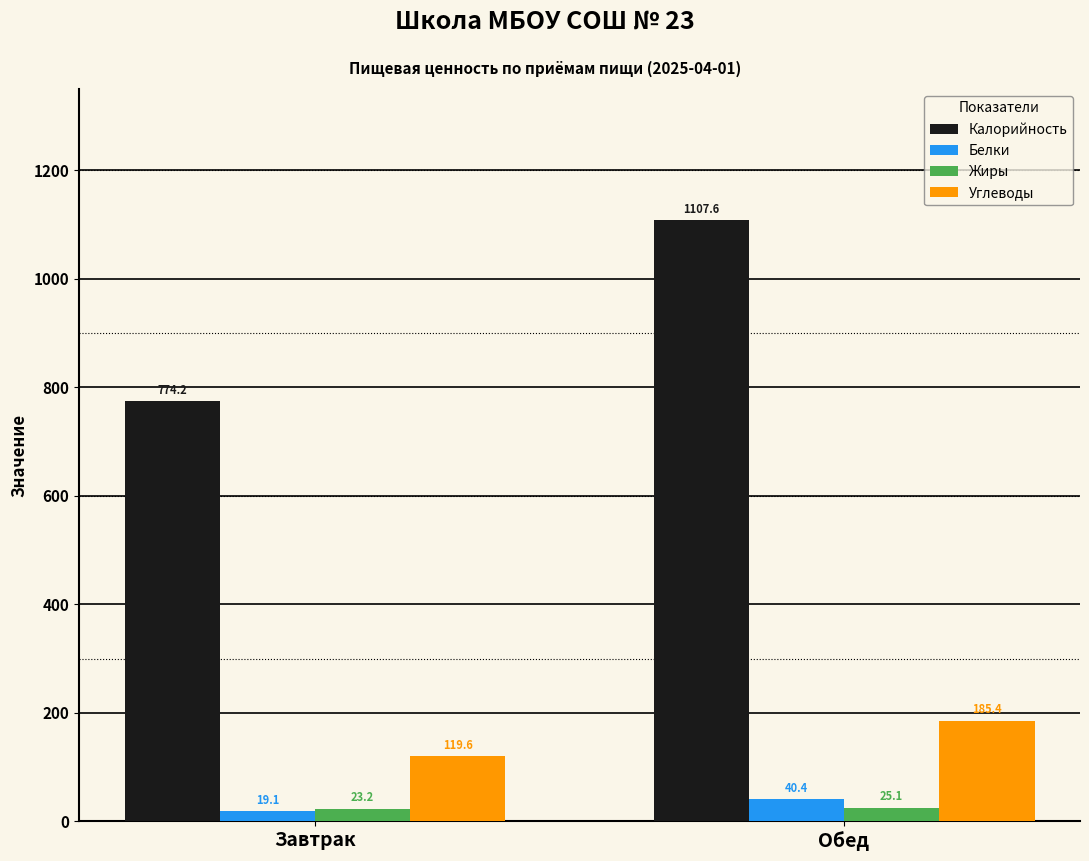

What is the label of the 1st bar from the right?

Обед